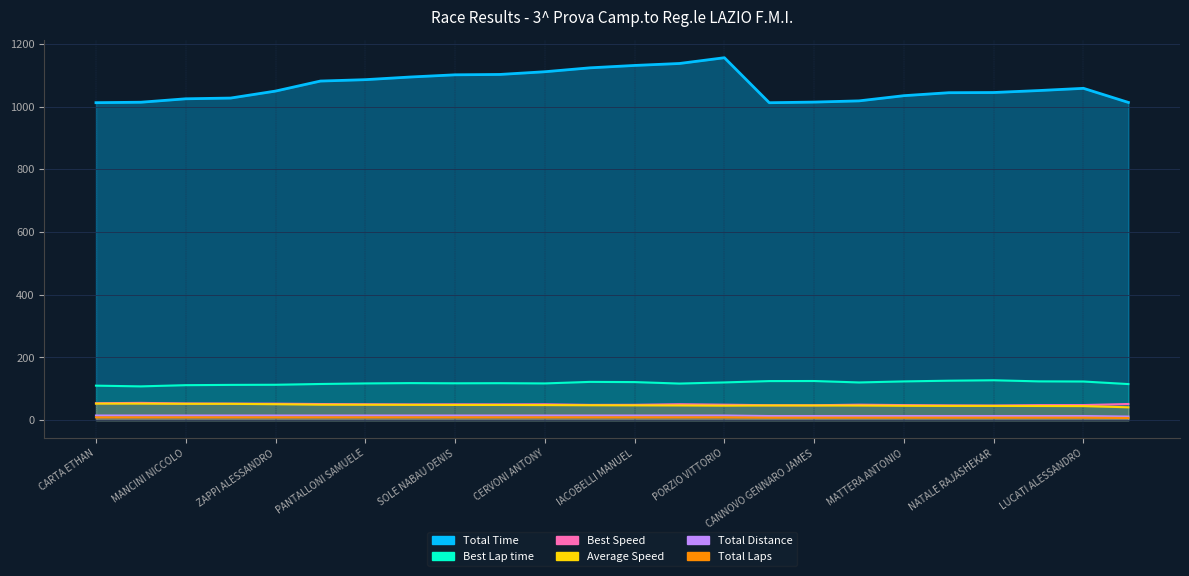

What is the difference between the highest and lowest values at CAVIGLIA DAVIDE?

1093.2